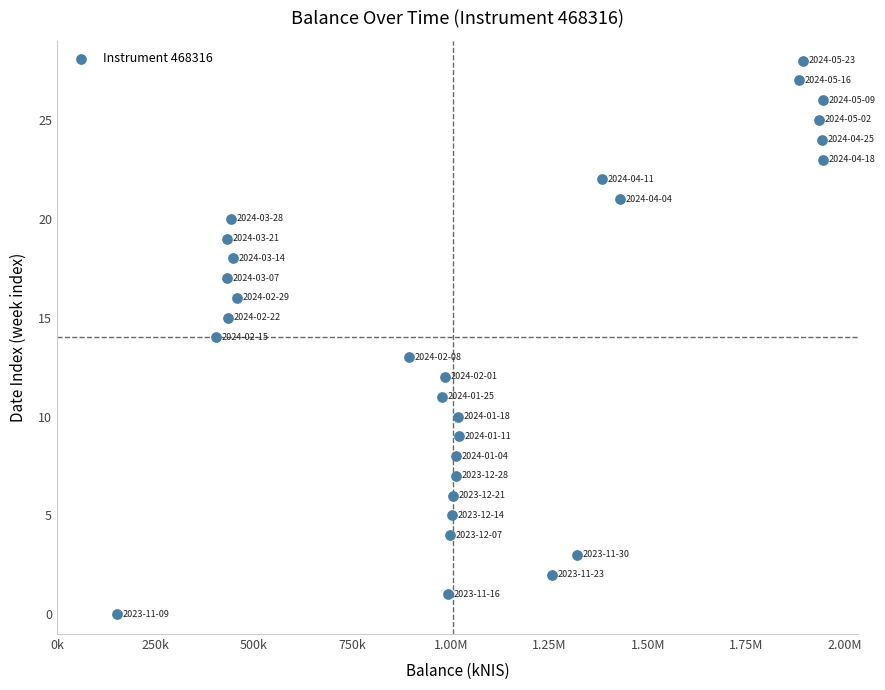

What is the range of Y values (max minus min)?

28